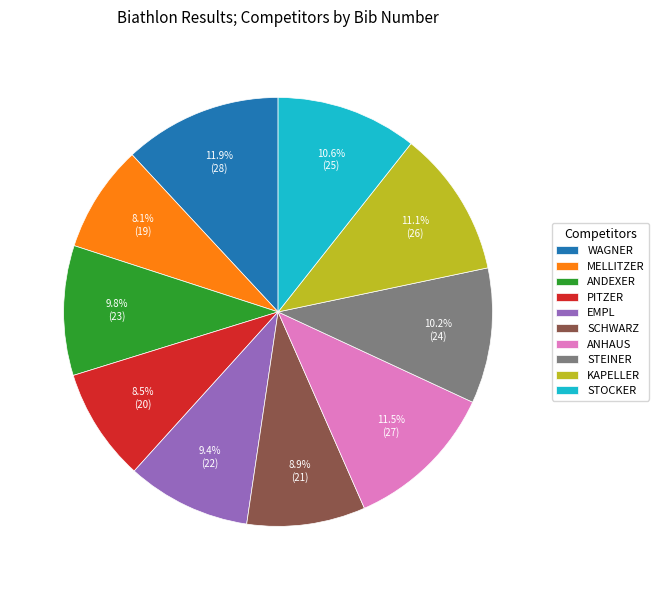

What is the ratio of the value at SCHWARZ to the value at KAPELLER?

0.8